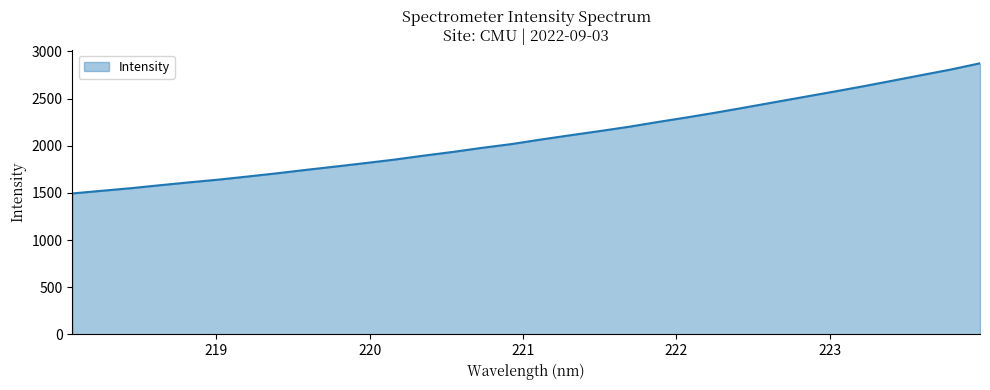

What is the greatest value displayed?

2873.8